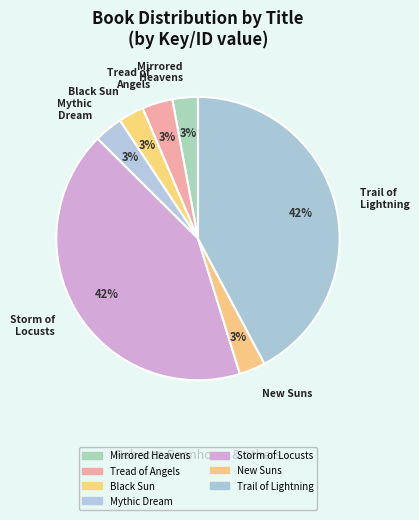

Is there a majority slice in this chart?

No